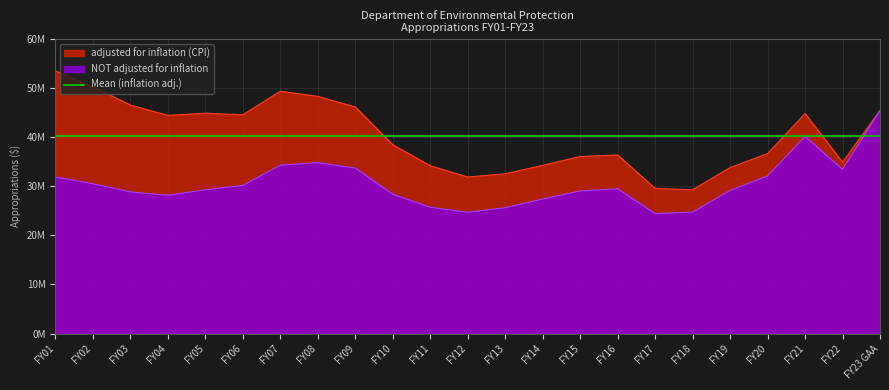

What is the total value across all series at FY15?

65082802